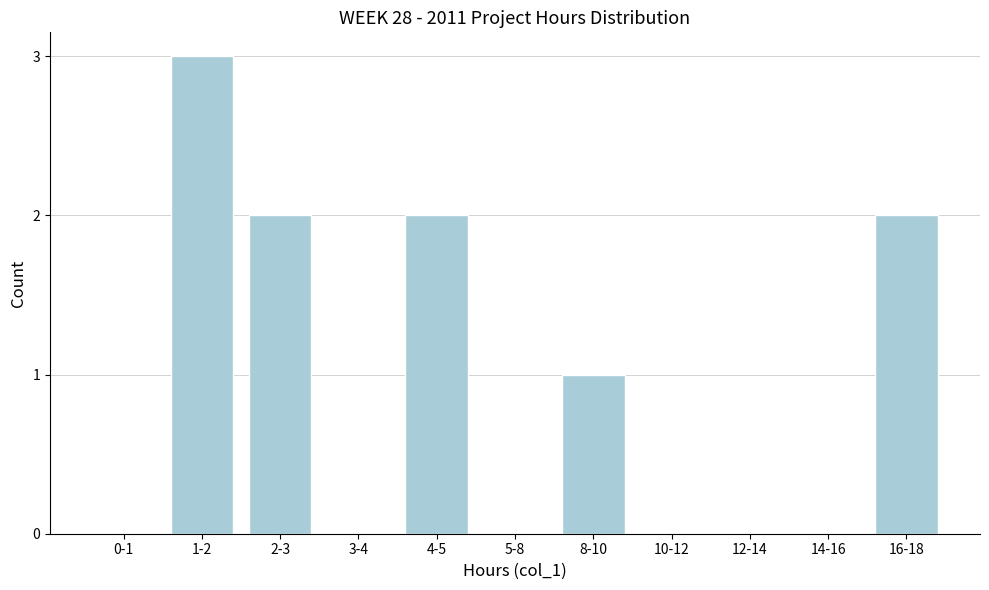

Reading left to right, what are all the values shown in this chart?

0-1=0	1-2=3	2-3=2	3-4=0	4-5=2	5-8=0	8-10=1	10-12=0	12-14=0	14-16=0	16-18=2